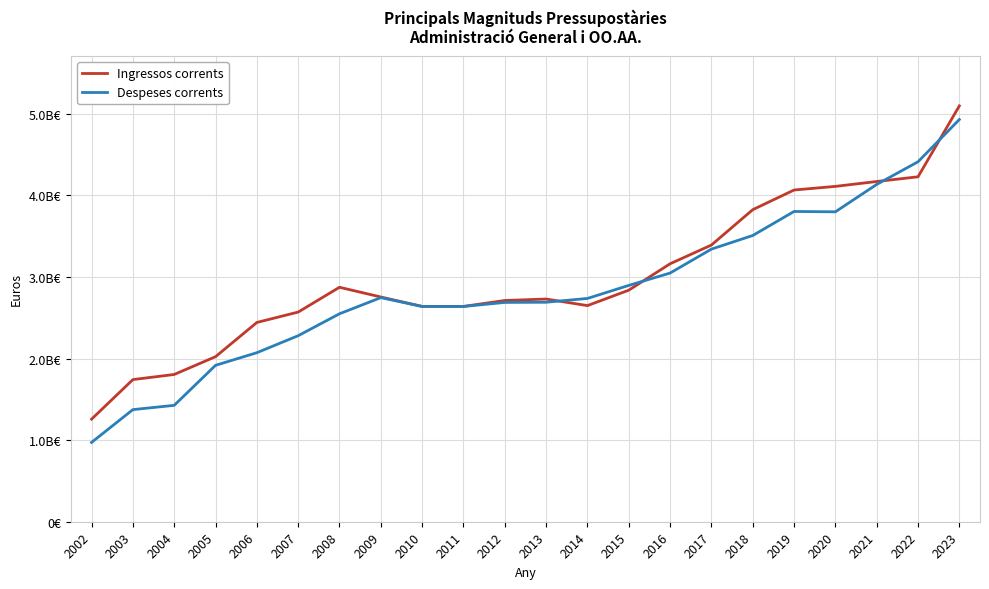

What is the difference between the second highest and minimum values in the Despeses corrents series?

3439691531.6